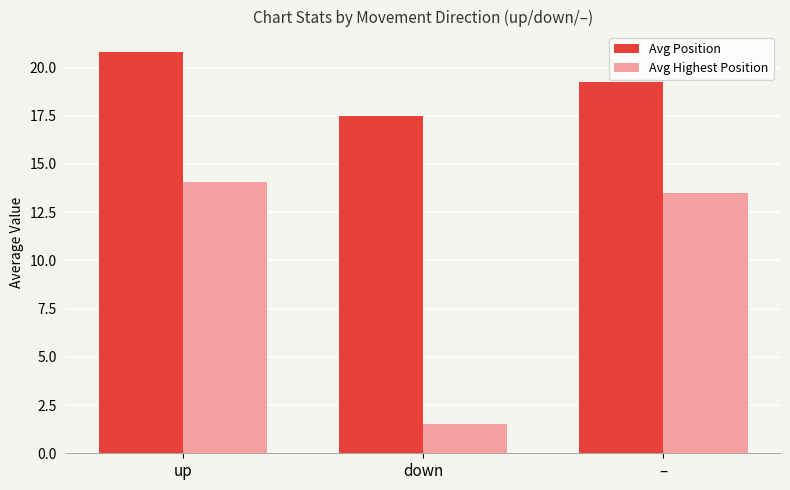

The Avg Position series shows 26.6 at –. True or false?

False